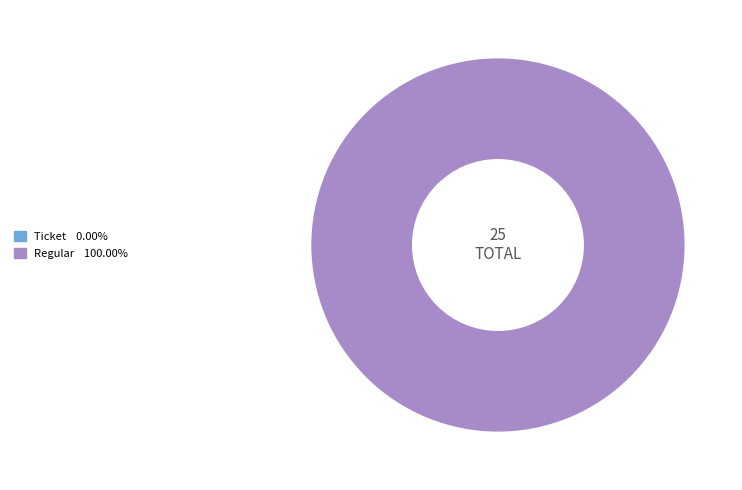

True or false: Regular accounts for 100% of the total.

True